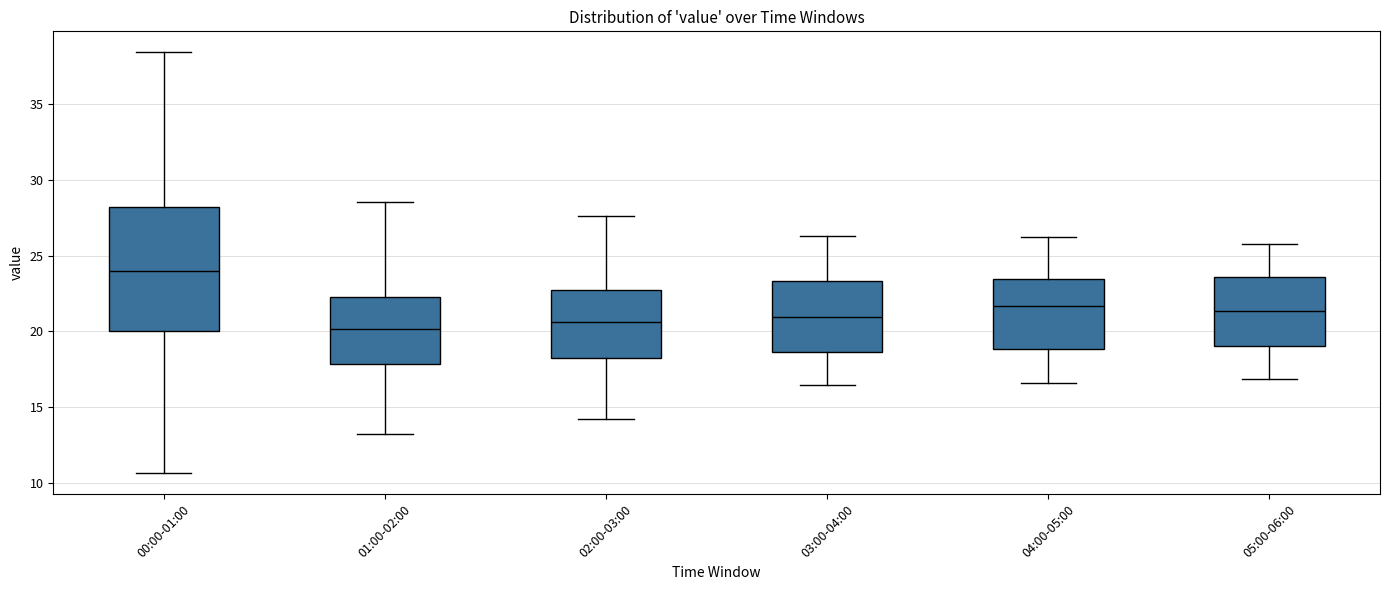

Reading left to right, transcribe this box plot: for each box, give where its median line is, the range the box spans, and where its two whiskers end, as read against the y-axis. The values are not printed on the chart, so give them approximately, as read against the axis.

00:00-01:00: median 24.0, box 20.0 to 28.0, whiskers 10.5 to 38.5
01:00-02:00: median 20.0, box 18.0 to 22.0, whiskers 13.5 to 28.5
02:00-03:00: median 20.5, box 18.5 to 23.0, whiskers 14.0 to 27.5
03:00-04:00: median 21.0, box 18.5 to 23.5, whiskers 16.5 to 26.5
04:00-05:00: median 21.5, box 19.0 to 23.5, whiskers 16.5 to 26.0
05:00-06:00: median 21.5, box 19.0 to 23.5, whiskers 17.0 to 26.0